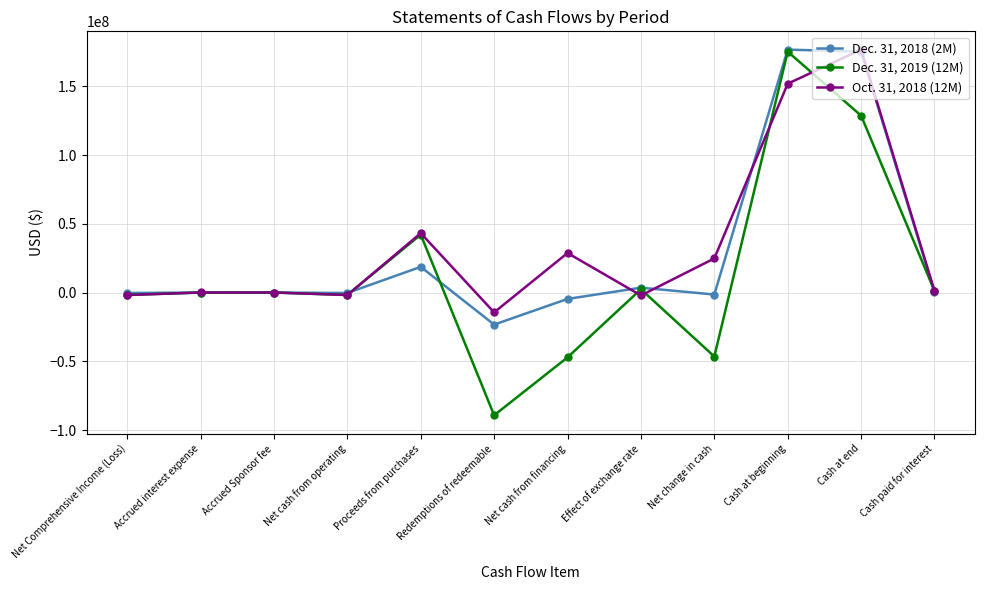

Is it true that Oct. 31, 2018 (12M) equals 151886127 at Cash at beginning?

True